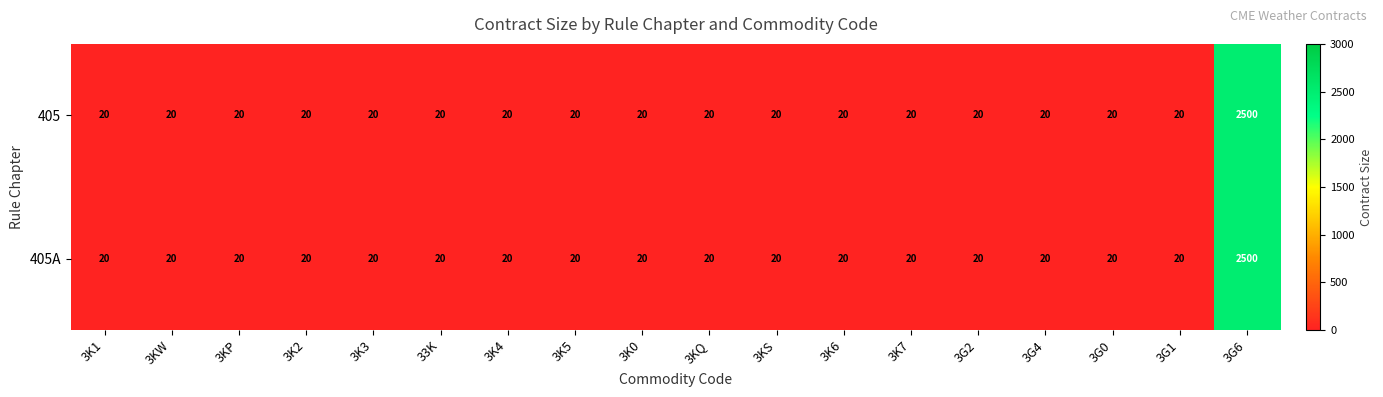

How many data points does each series have?

18